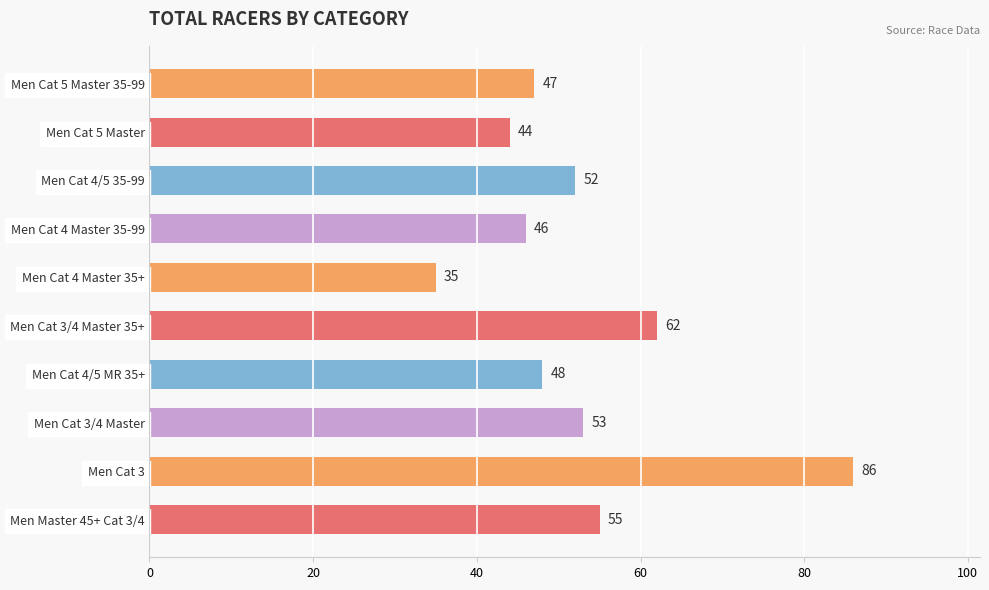

What is the label of the 5th bar from the top?

Men Cat 4 Master 35+